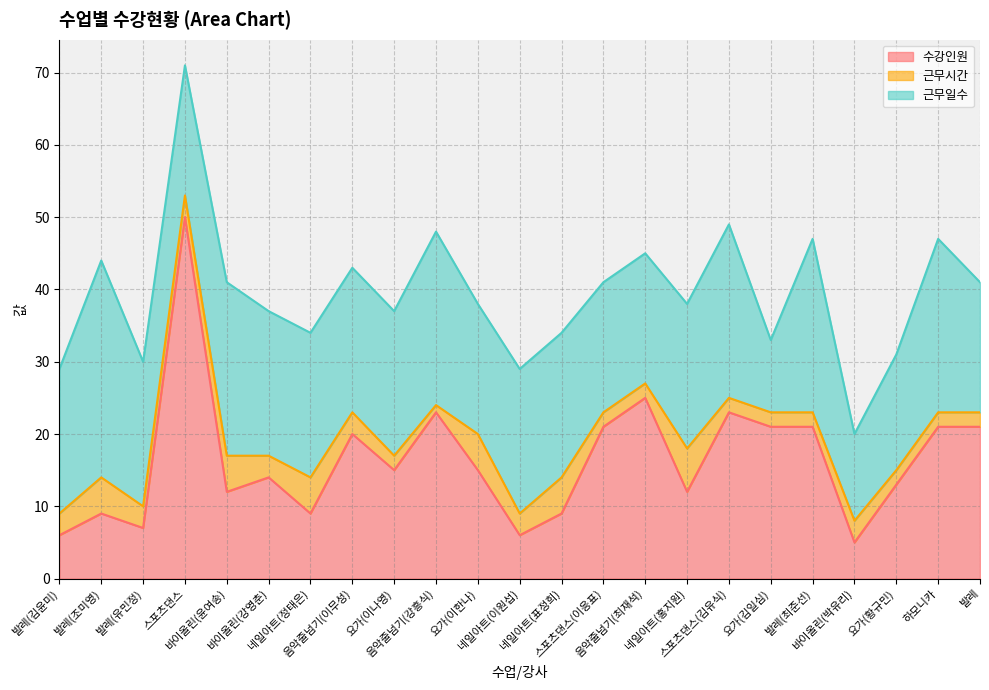

What is the smallest value displayed?

1